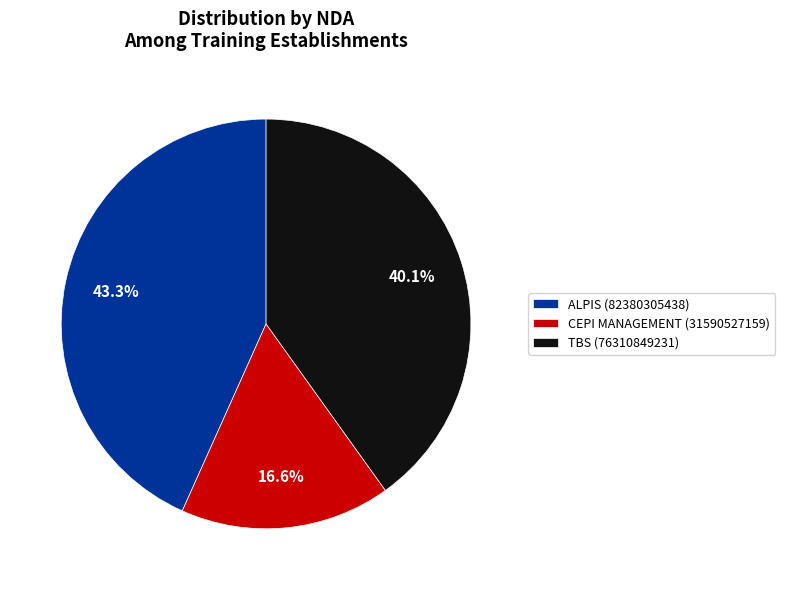

How many segments does this pie chart have?

3